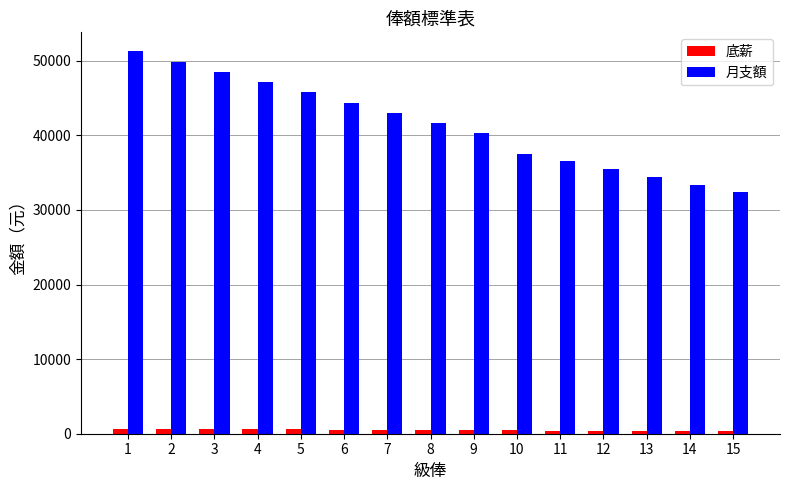

Rank the series at 8 from highest to lowest value.

月支額, 底薪